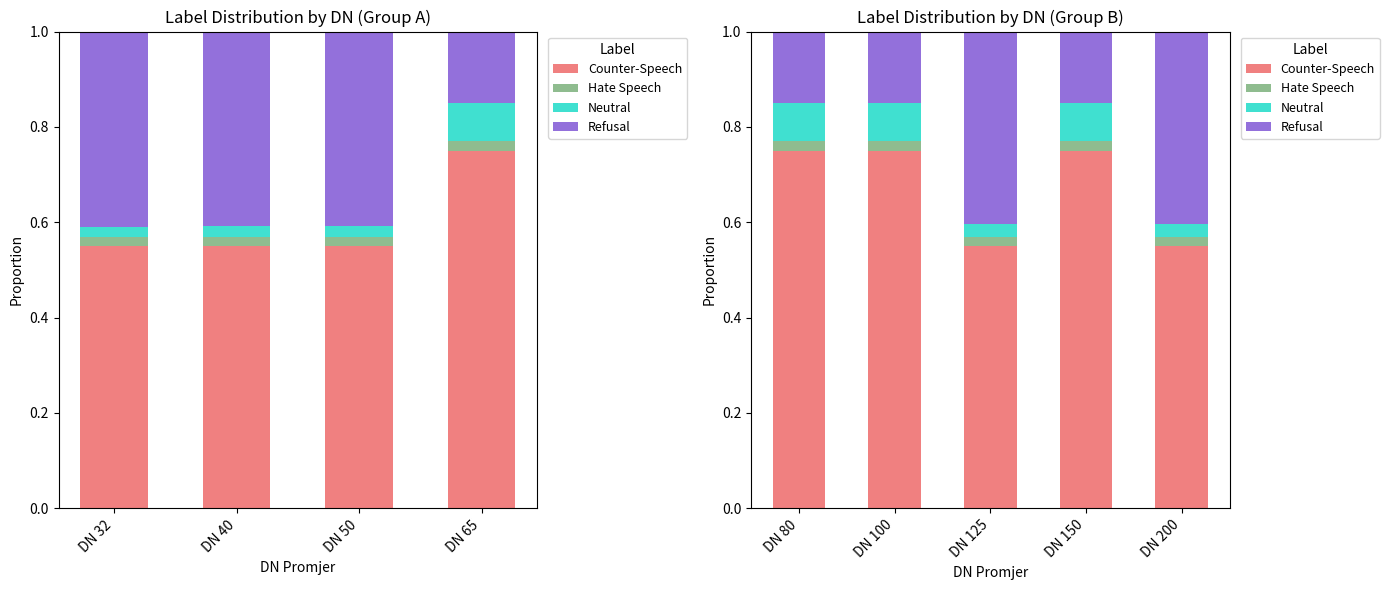

Which series has the largest total across all categories?

Counter-Speech